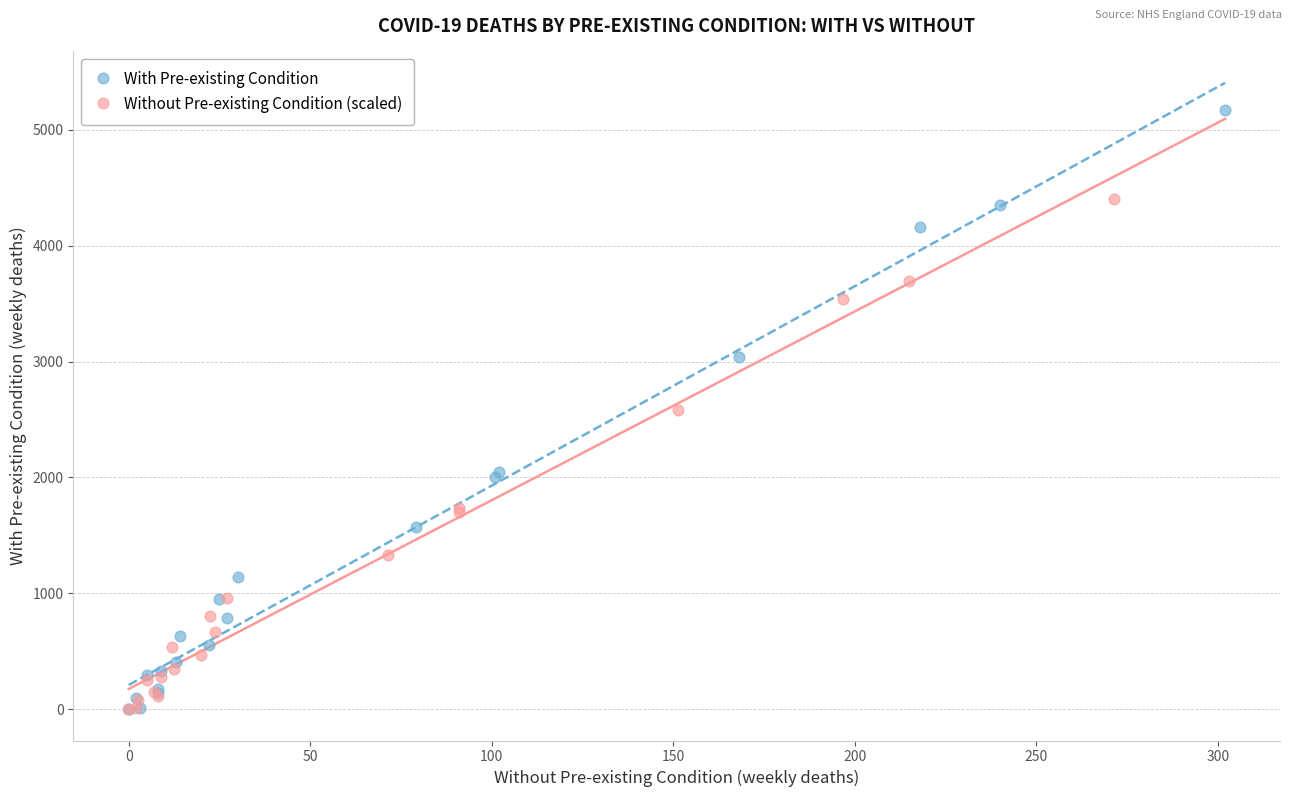

What are all the series names shown in the legend?

With Pre-existing Condition, Without Pre-existing Condition (scaled)